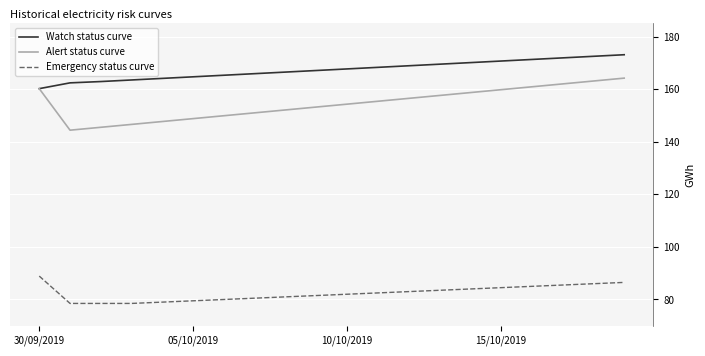

True or false: Watch status curve and Emergency status curve intersect in this chart.

False